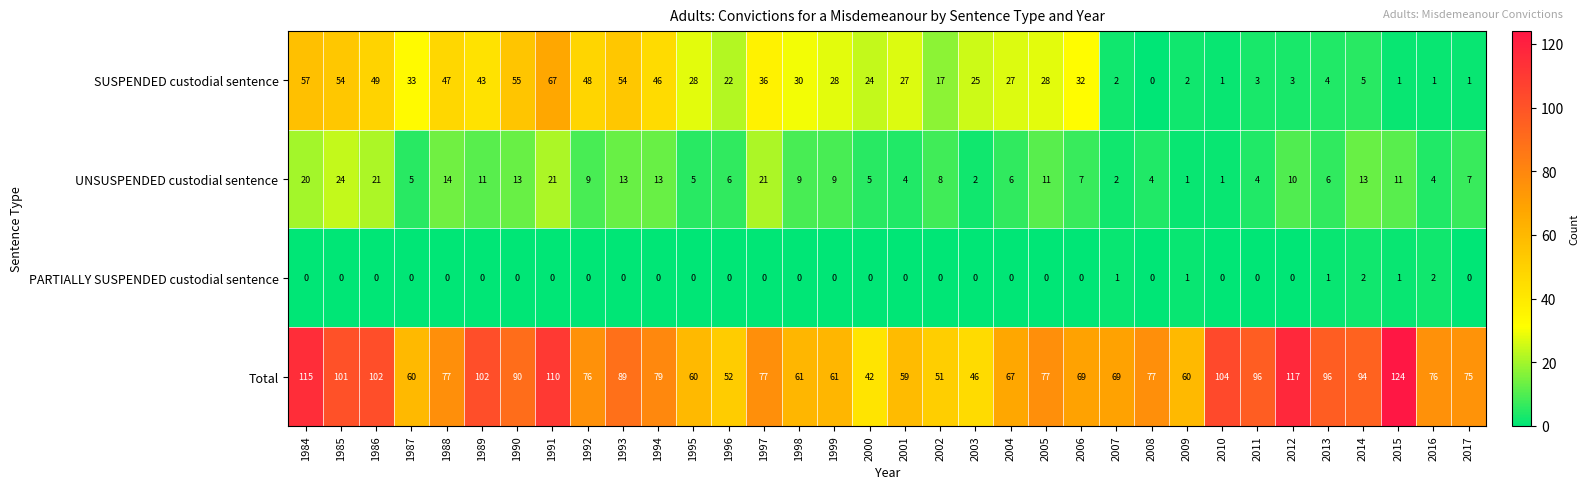

At which category is the sum across all series the highest?

1991